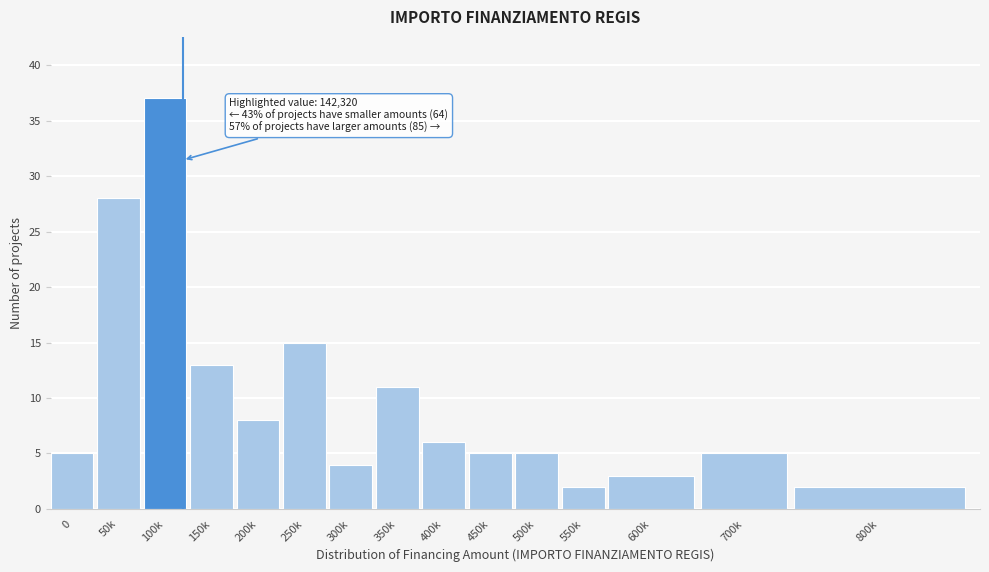

Reading left to right, extract all data points from this chart.

0=5	50k=28	100k=37	150k=13	200k=8	250k=15	300k=4	350k=11	400k=6	450k=5	500k=5	550k=2	600k=3	700k=5	800k=2